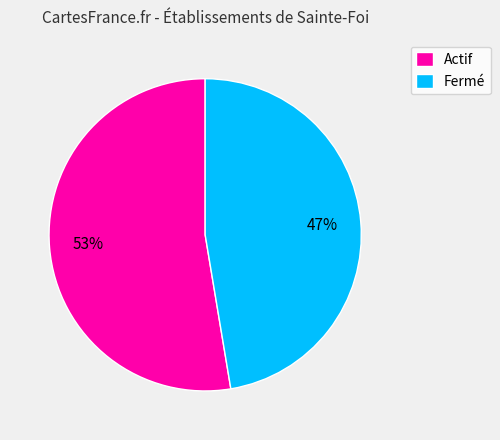

Does any single category account for the majority?

Yes